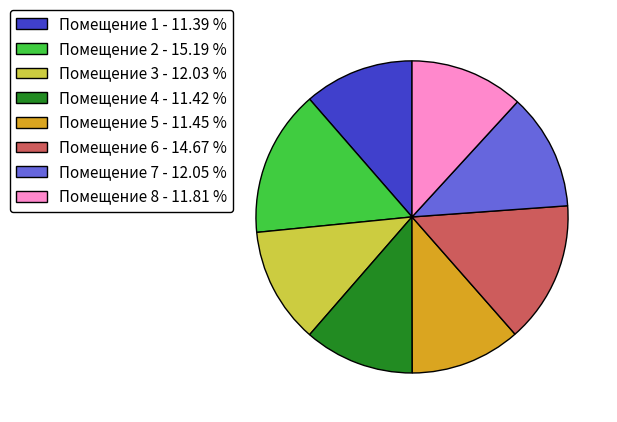

Is there any slice that represents more than half of the pie?

No